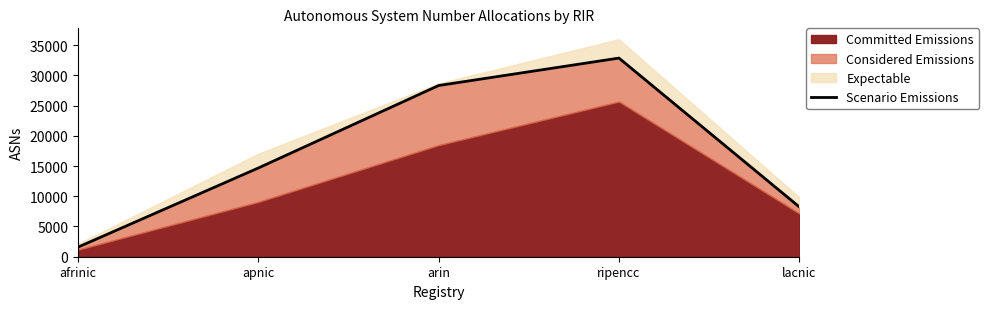

Rank the categories by value from lowest to highest.

afrinic, lacnic, apnic, arin, ripencc